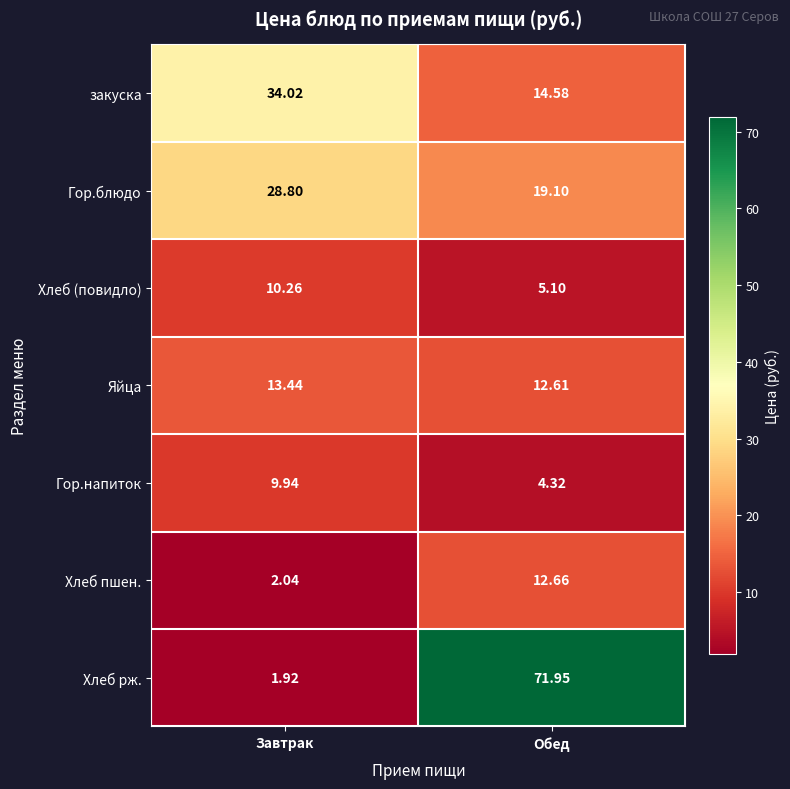

How many series are shown in this chart?

7